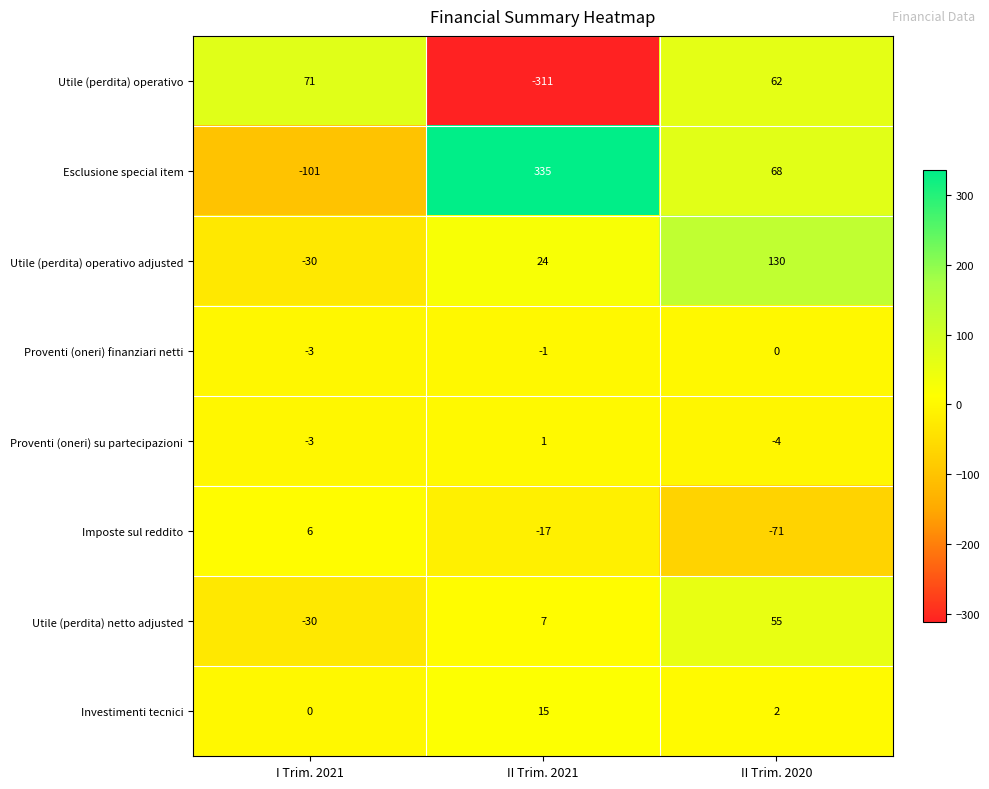

Rank the series by their maximum value, from lowest to highest.

Proventi (oneri) finanziari netti, Proventi (oneri) su partecipazioni, Imposte sul reddito, Investimenti tecnici, Utile (perdita) netto adjusted, Utile (perdita) operativo, Utile (perdita) operativo adjusted, Esclusione special item